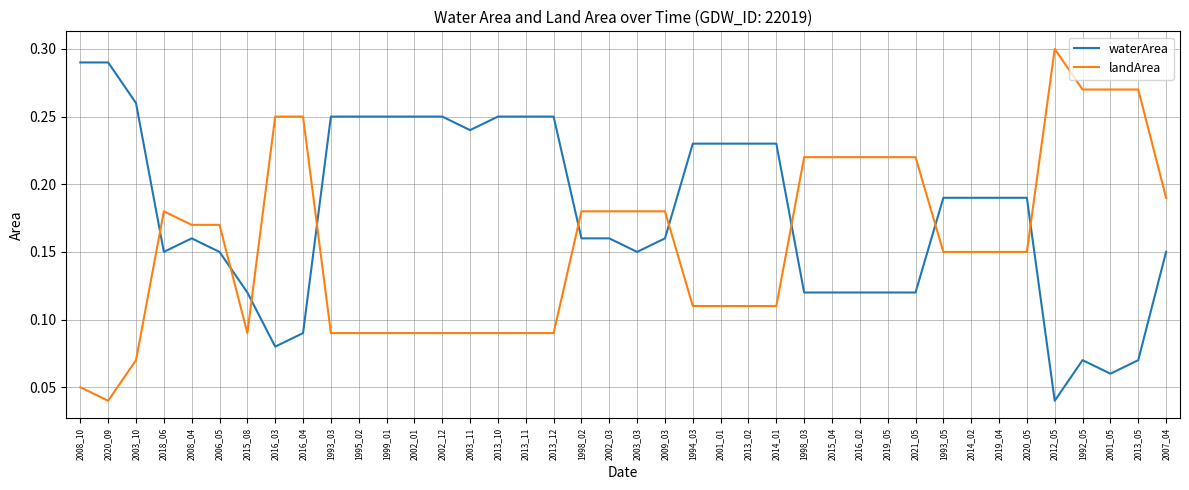

How many lines are shown in the chart?

2